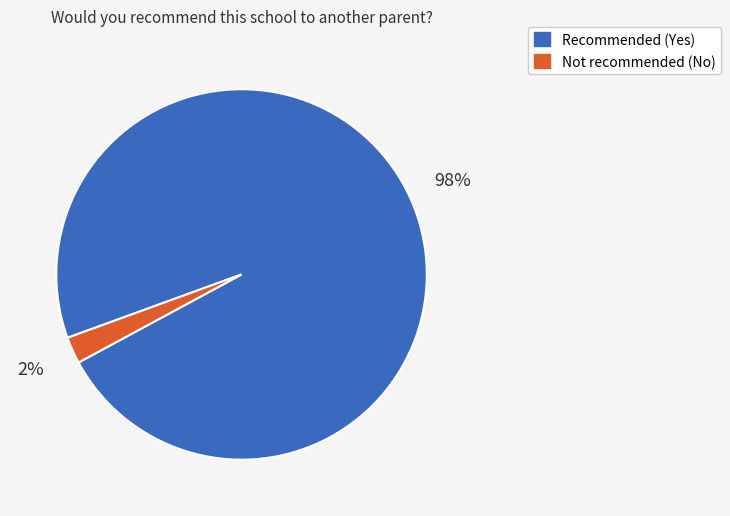

Is there any slice that represents more than half of the pie?

Yes